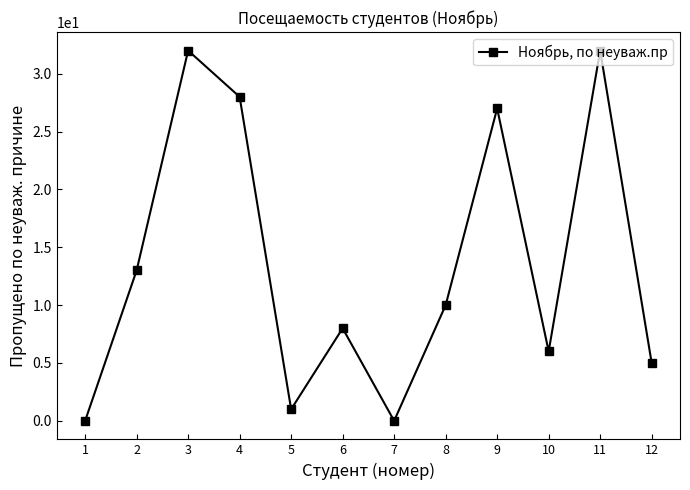

Where does the data first go above 10?

2